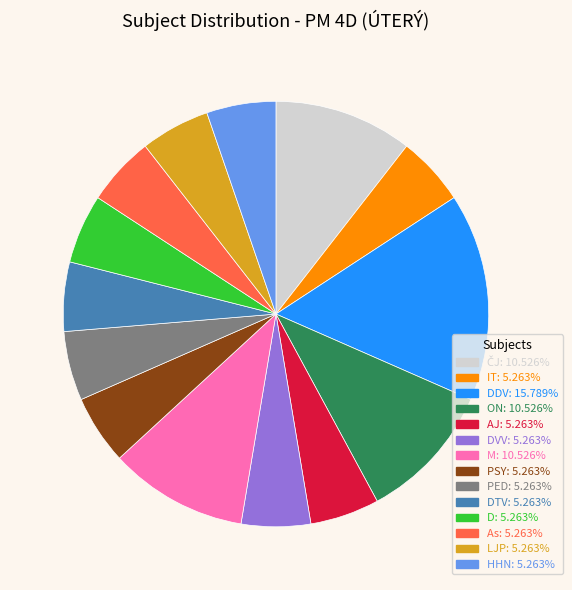

Does any single category account for the majority?

No